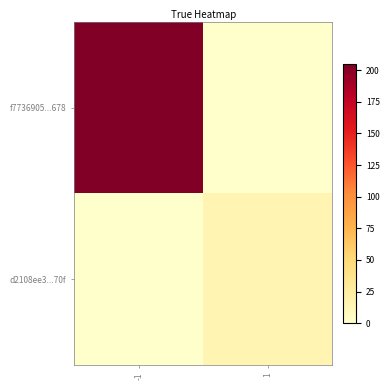

At which category does the chart reach its minimum across all series?

1